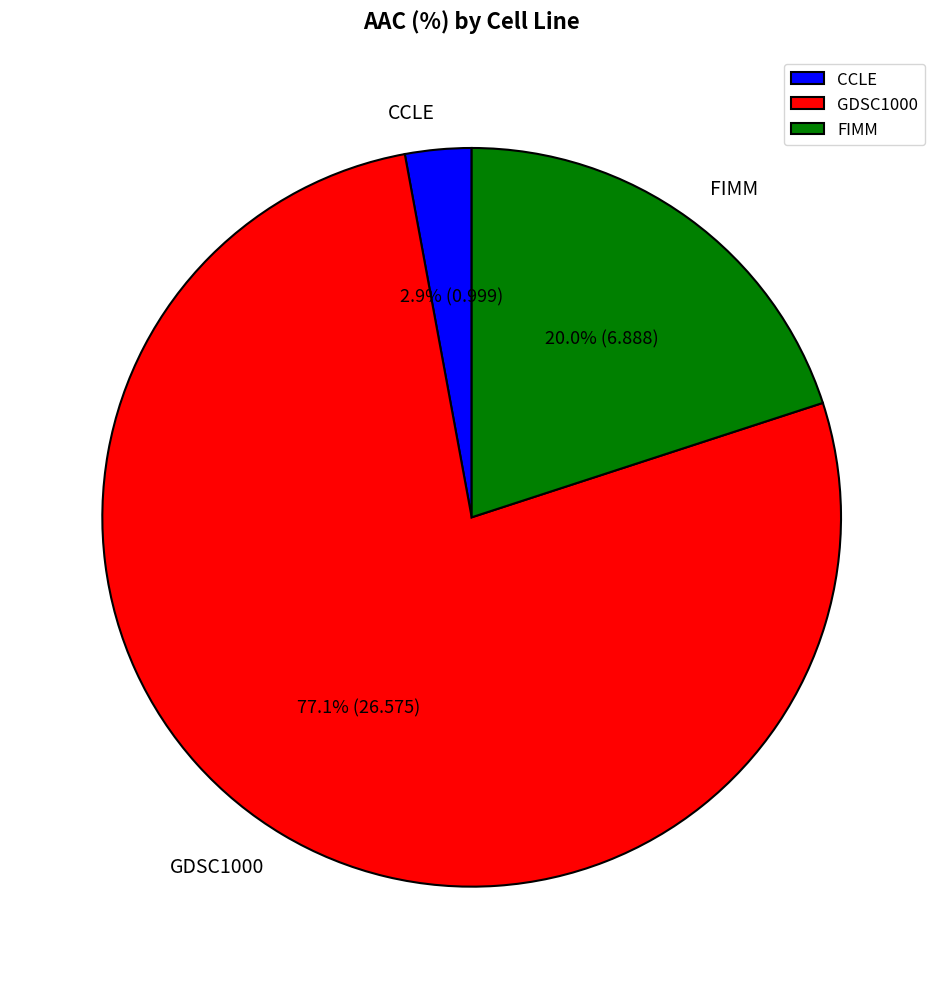

Is the sum of GDSC1000 and CCLE greater than half?

Yes